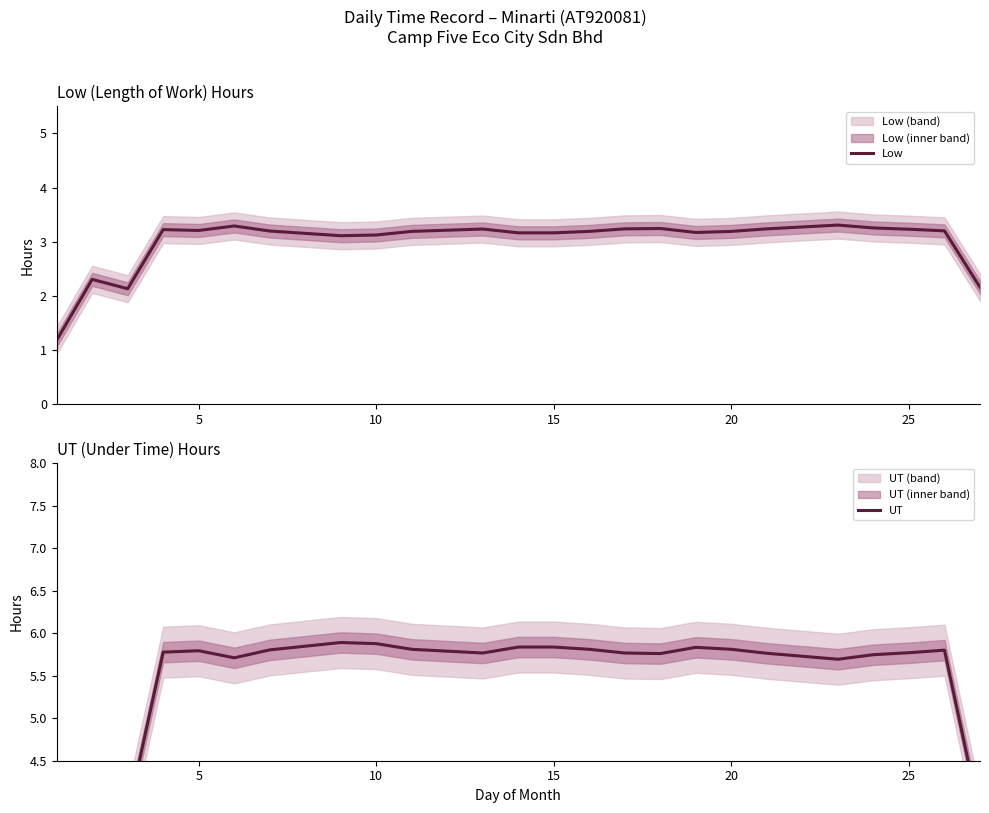

True or false: Low and UT cross at least once.

False